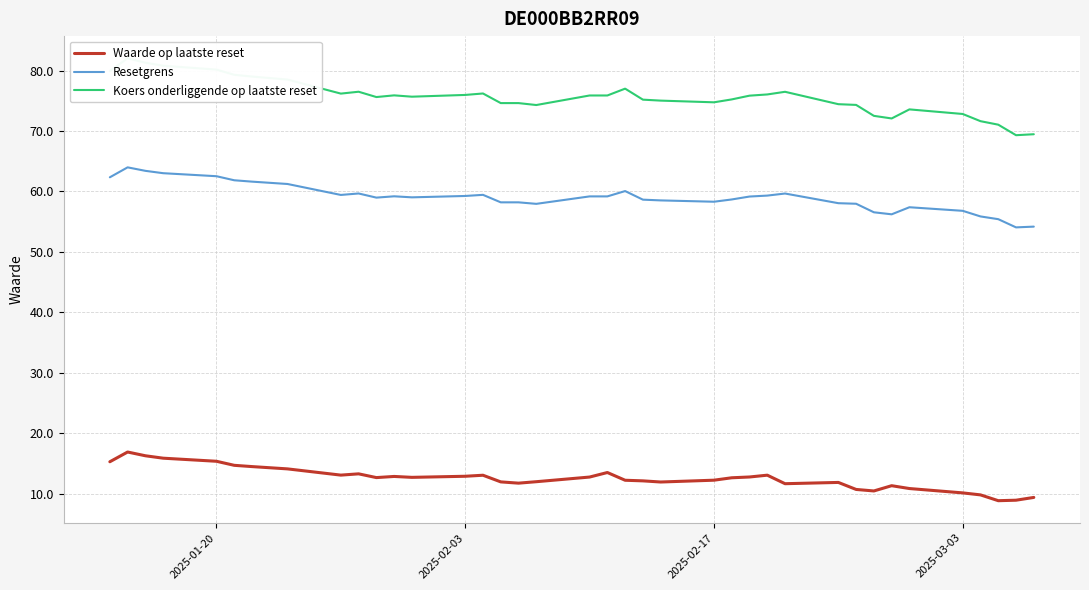

True or false: Koers onderliggende op laatste reset and Waarde op laatste reset intersect in this chart.

False